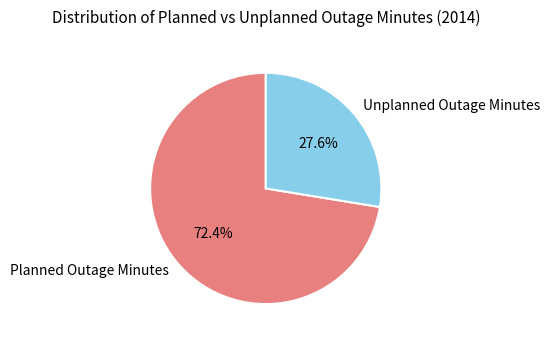

Does any single category account for the majority?

Yes